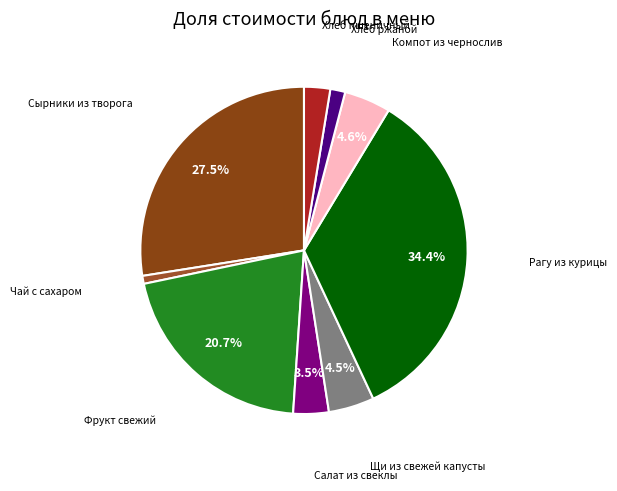

To the nearest percent, what is the difference between the largest and smallest slice percentages?

34%